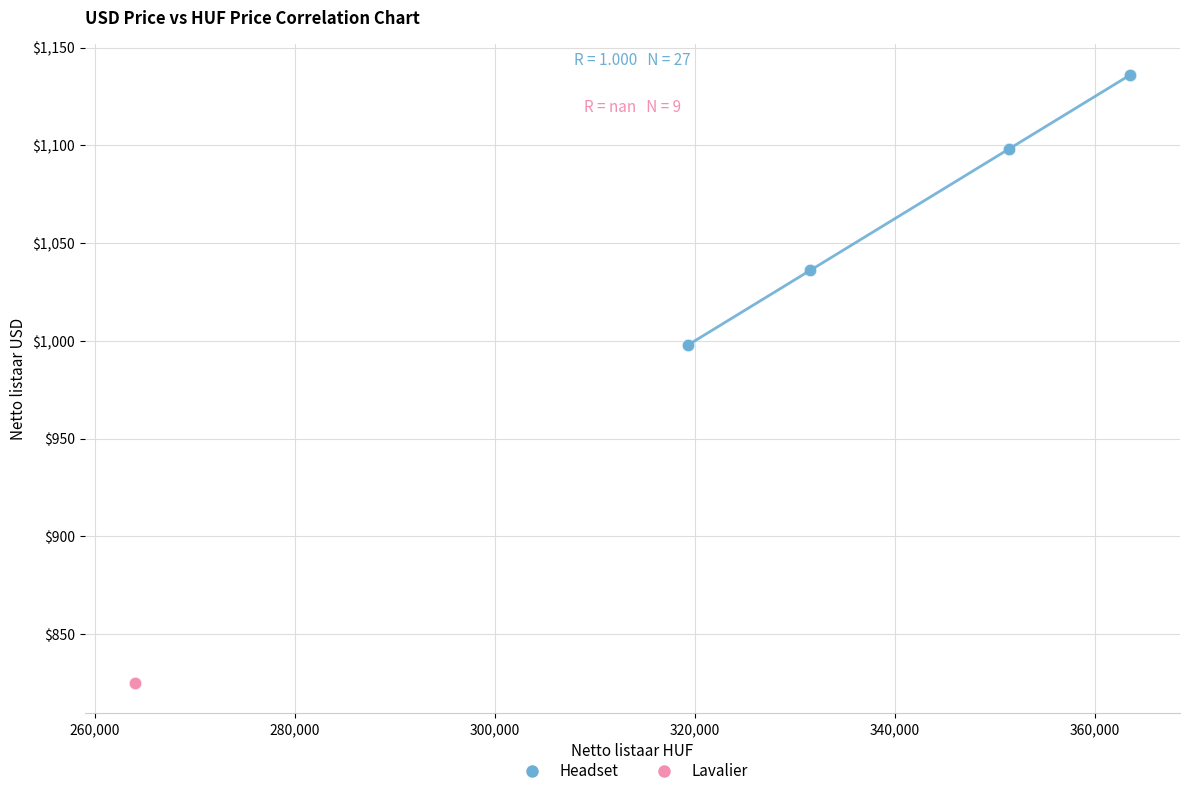

Which series contains the lowest Y value?

Lavalier